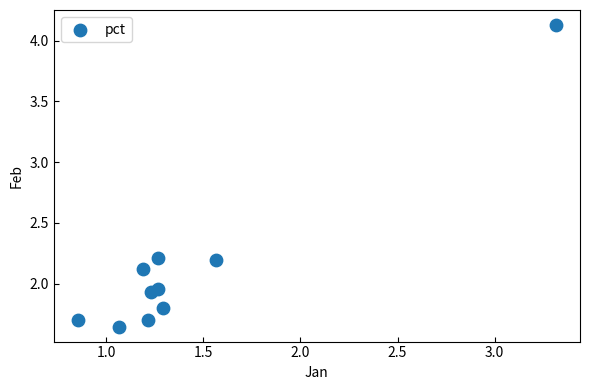

What is the average X value?

1.4